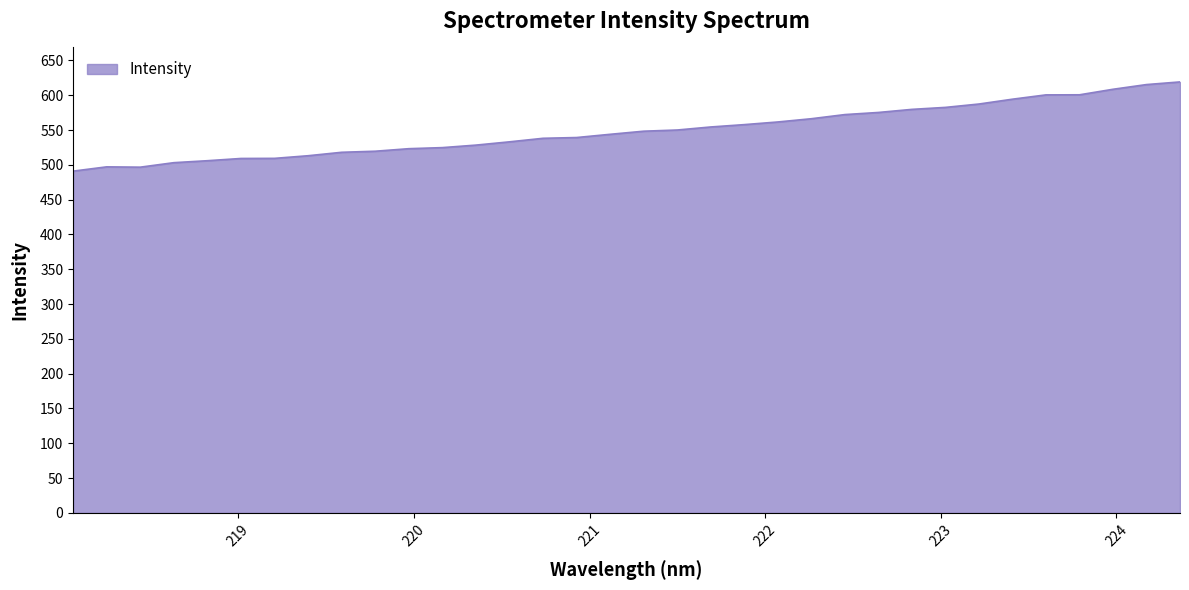

How many values exceed 548?

17